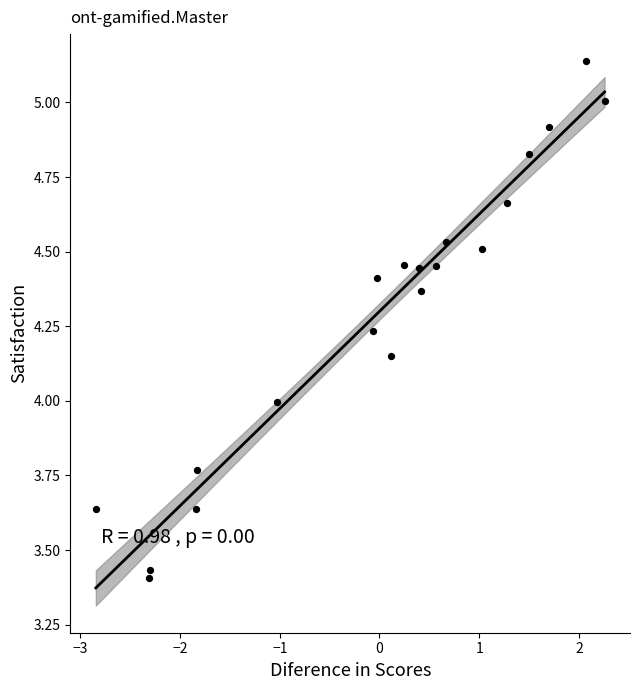

What is the range of Y values (max minus min)?

1.7